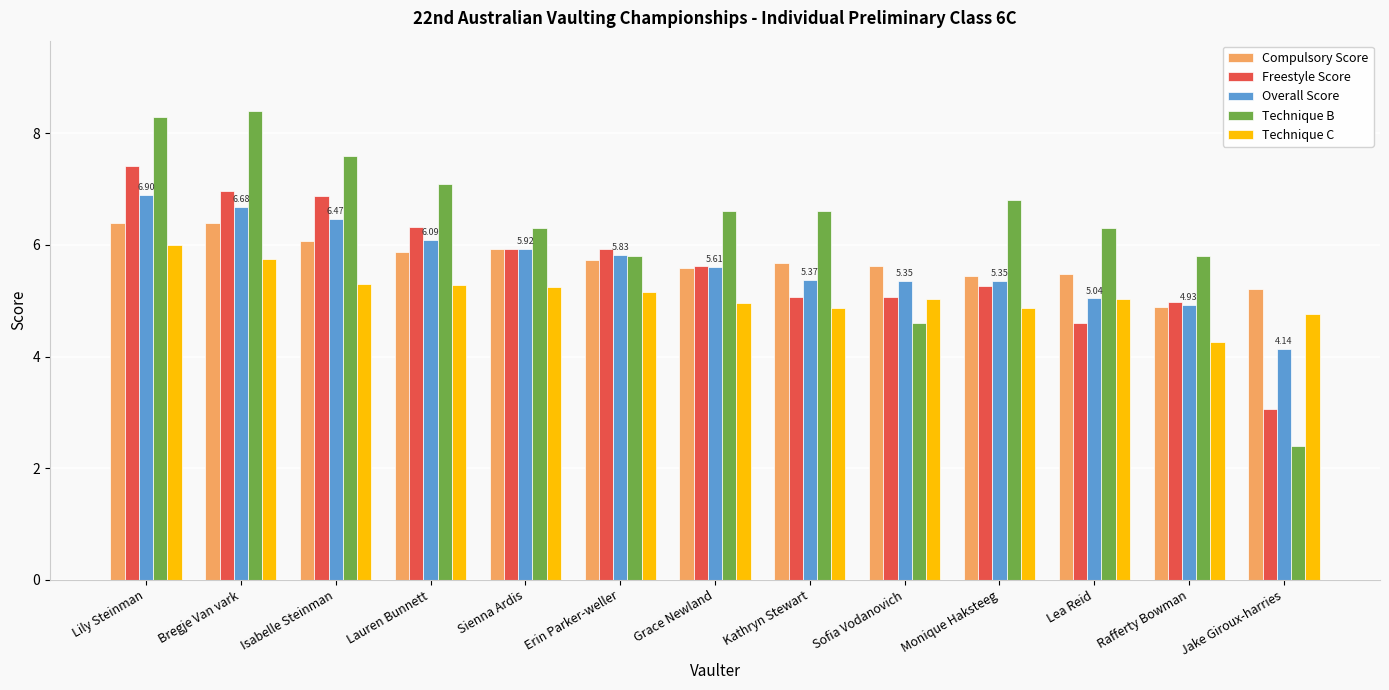

What is the value of the Technique C bar at the 7th from the left?

5.0